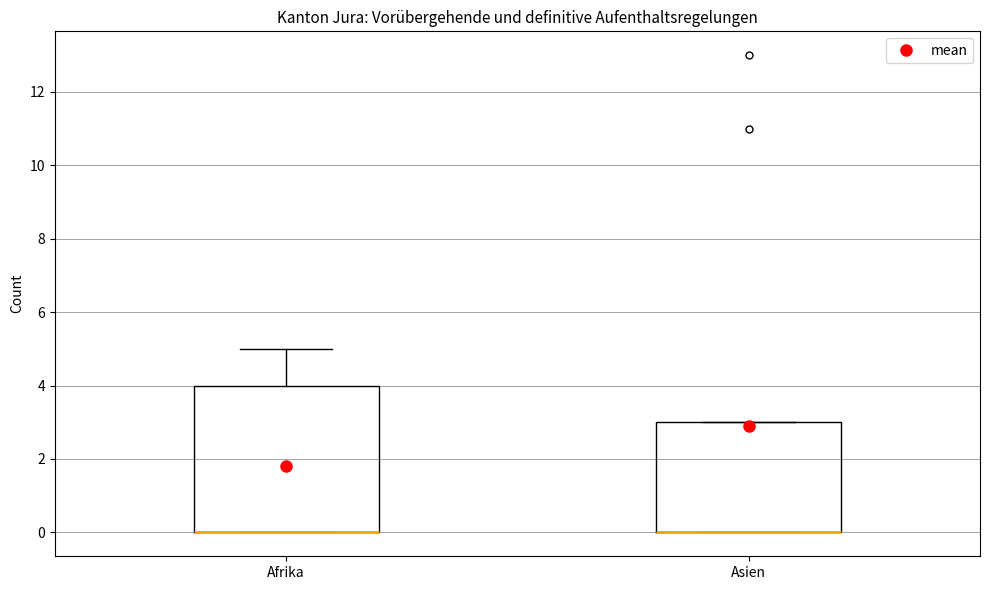

Where does the upper whisker of the box for Afrika end on the y-axis? The values are not printed on the chart, so give them approximately, as read against the axis.

5